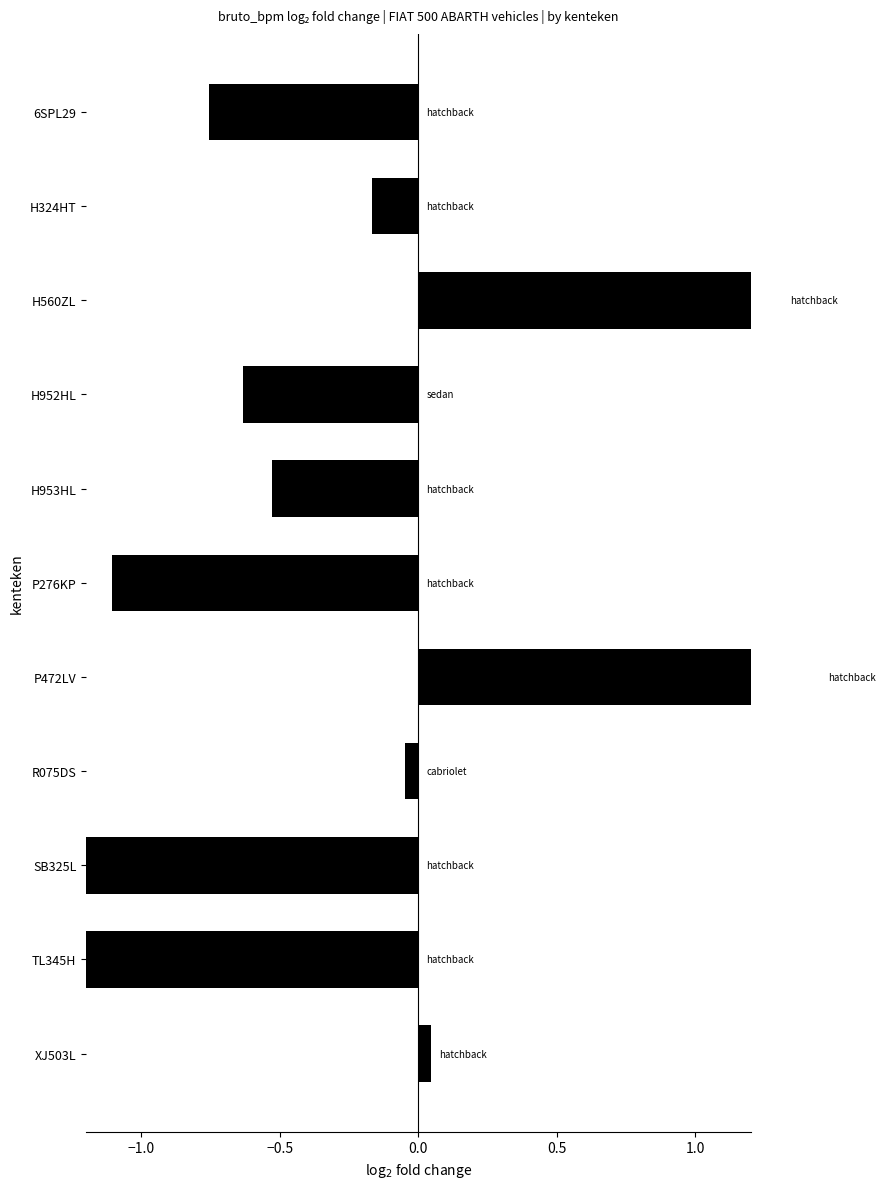

Which has a higher value, H324HT or R075DS?

R075DS